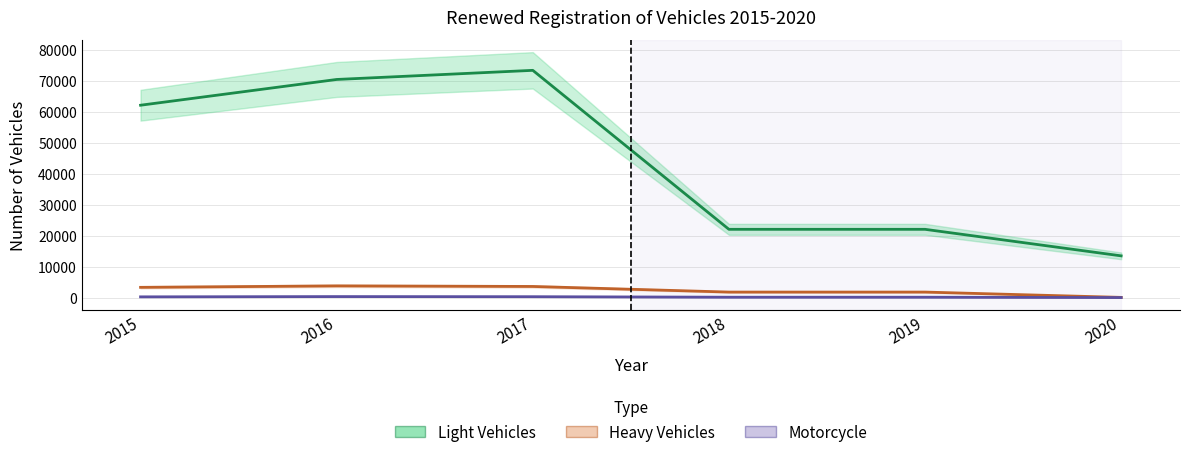

Between 2015 and 2017, which is larger?

2017